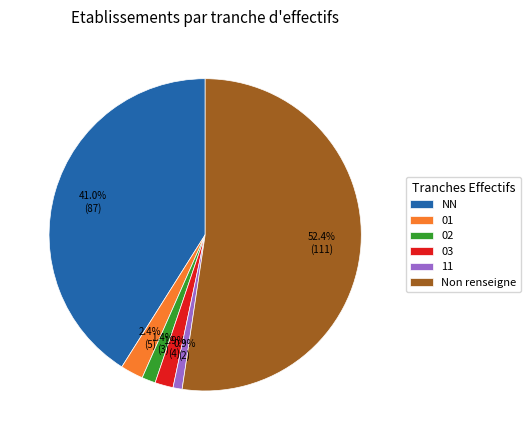

Which has a higher value, NN or 11?

NN